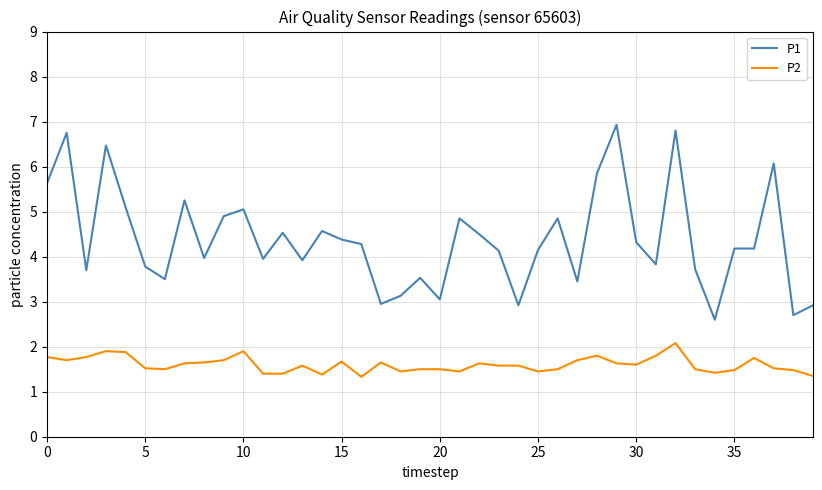

What is the minimum value for P2?

1.3